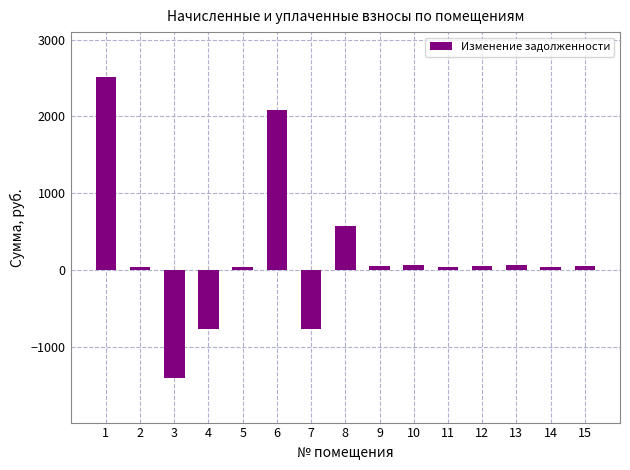

What is the sum of all values?

2657.9